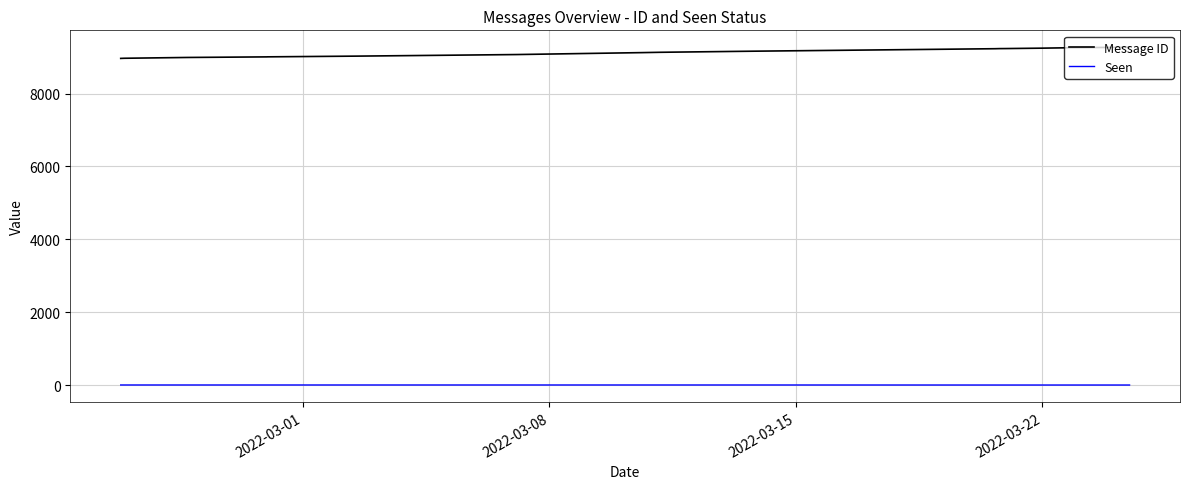

What is the difference between the maximum and minimum values in the Seen series?

1